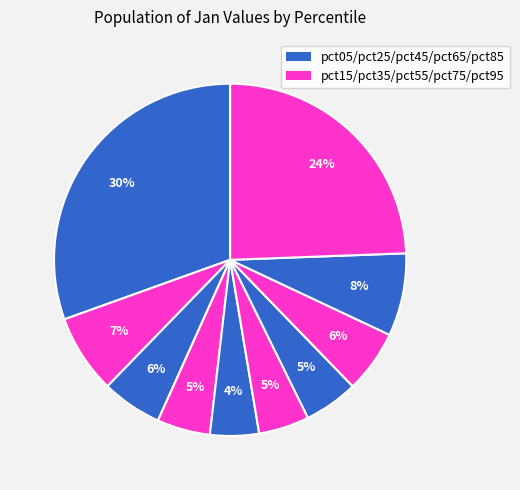

Which category has the smallest portion of the pie?

pct45